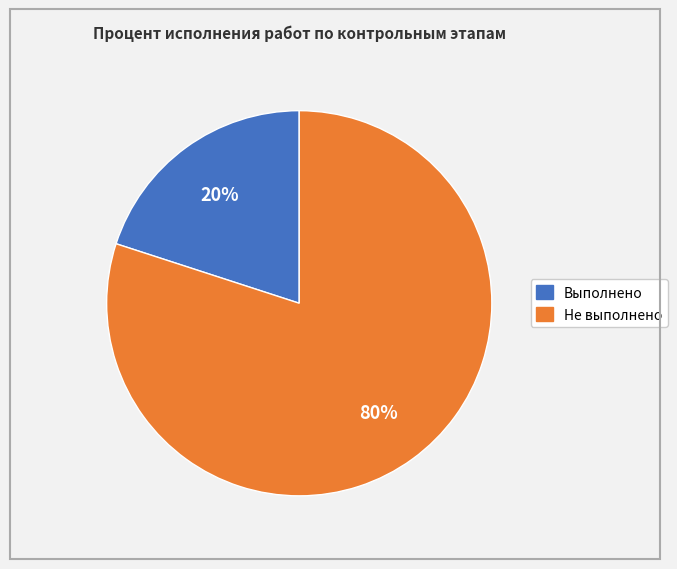

How many slices are in this pie chart?

2